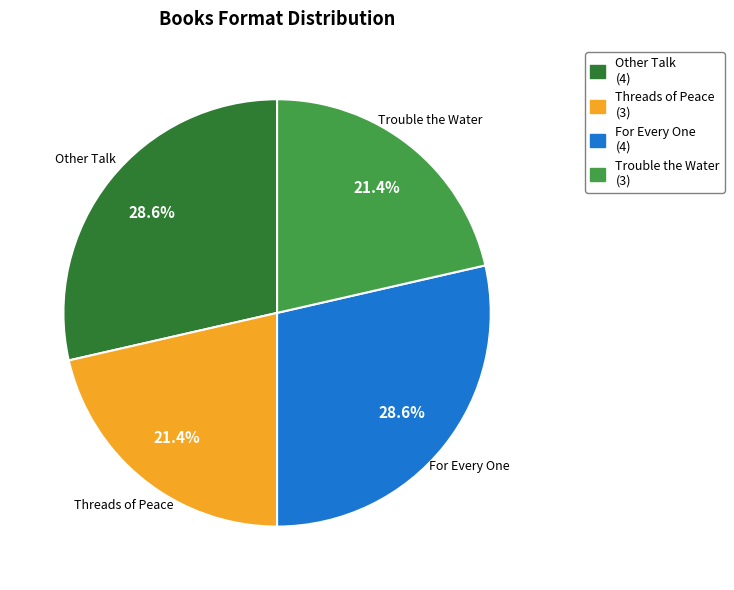

How many segments does this pie chart have?

4